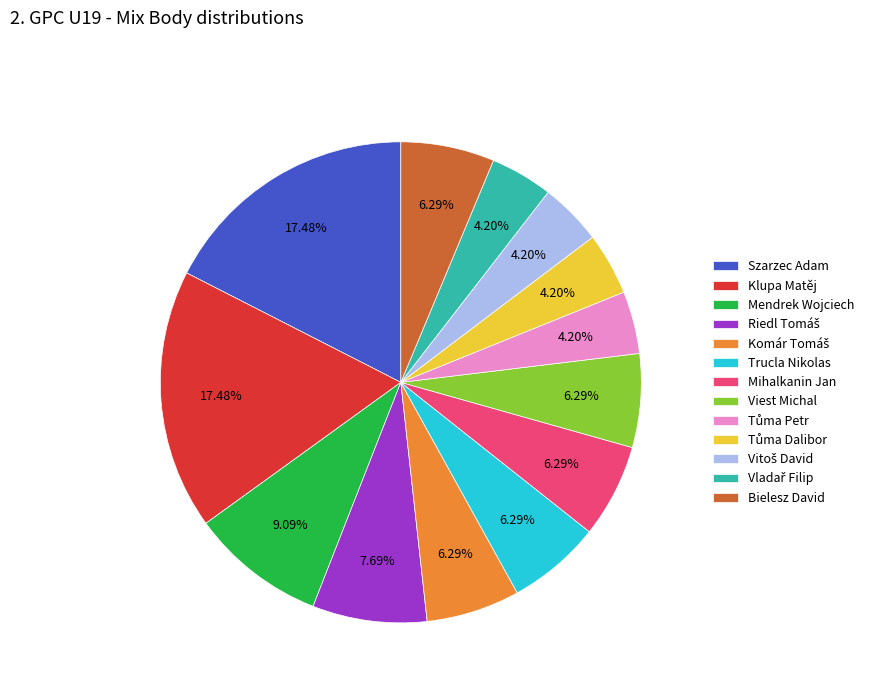

Does any single category account for the majority?

No